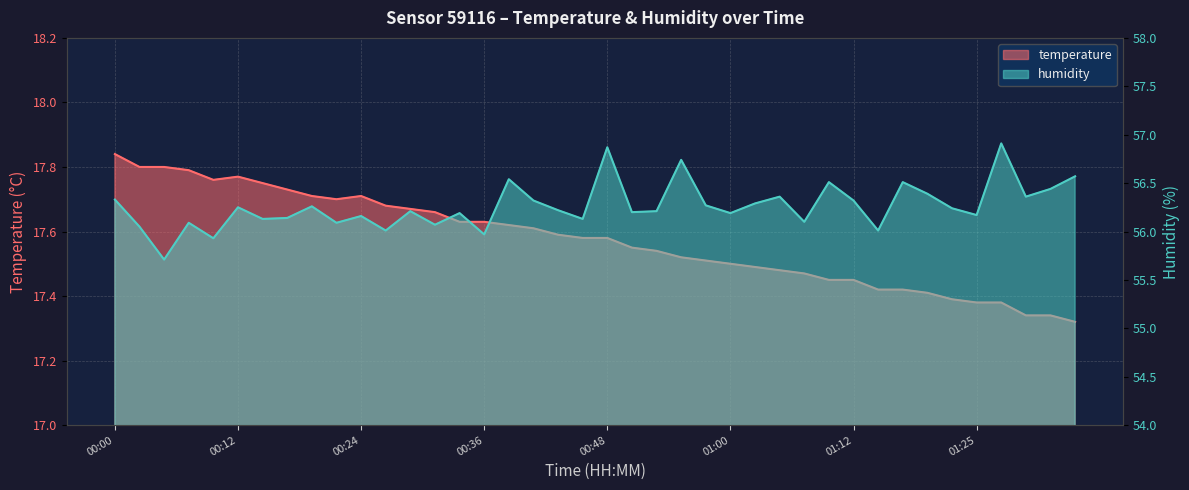

How many interior local valleys does the temperature series have?

2